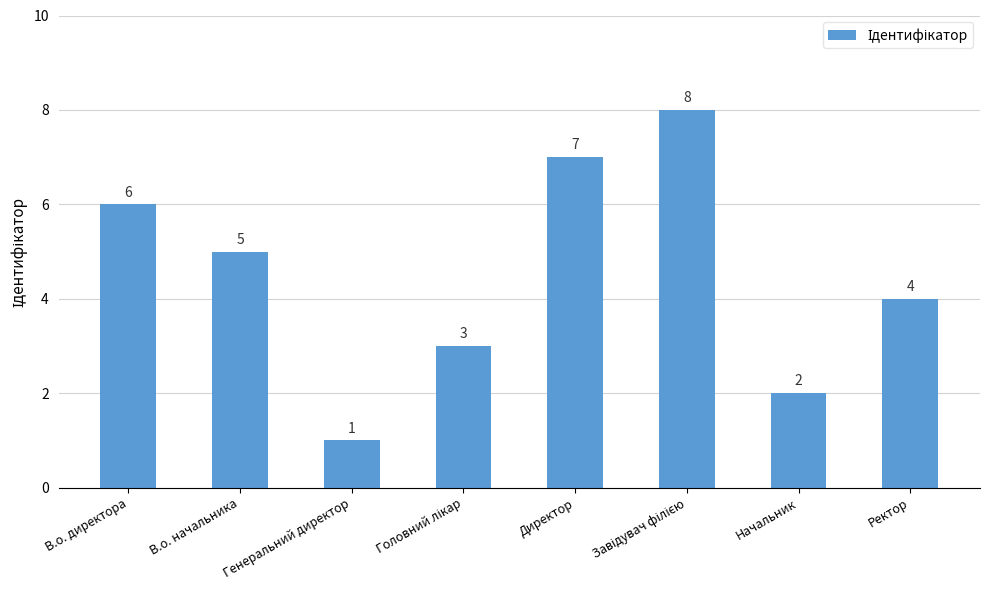

True or false: the data shows 1 at Генеральний директор.

True